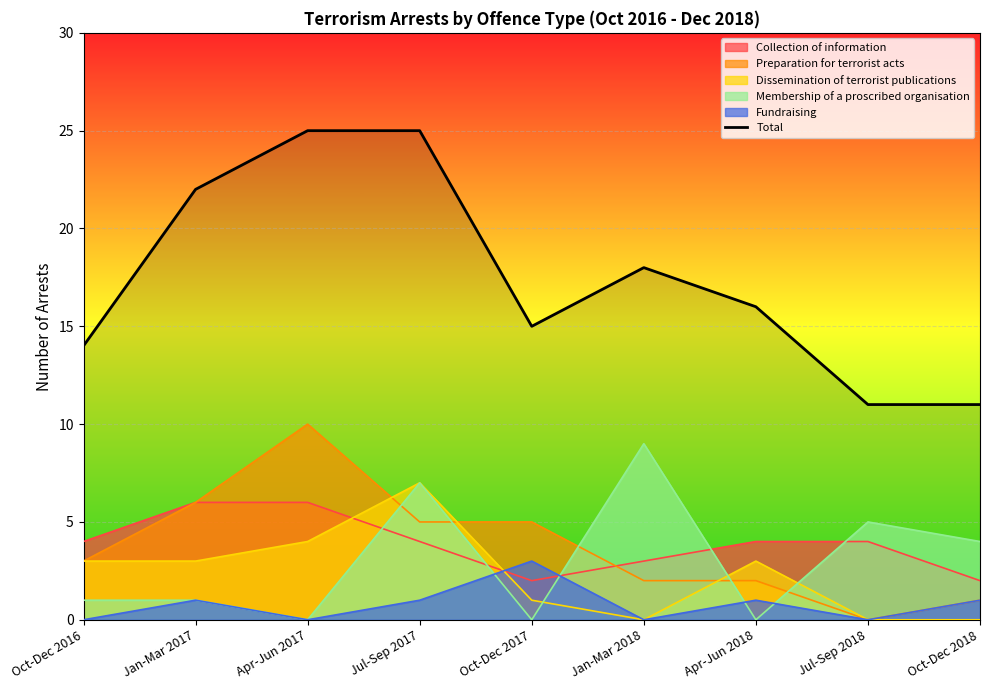

Reading left to right, transcribe all the data shown in this chart.

14	22	25	25	15	18	16	11	11